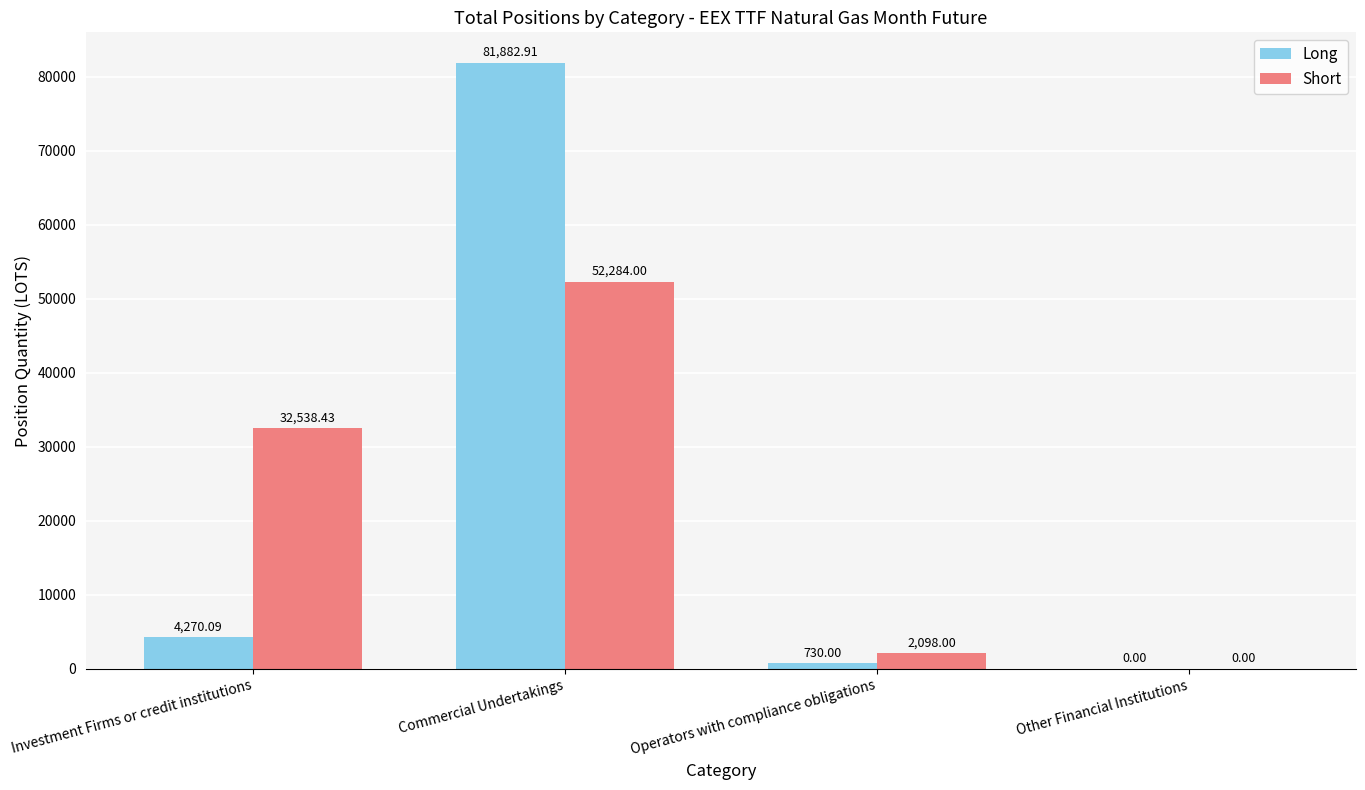

How many positive values does the Short series have?

3